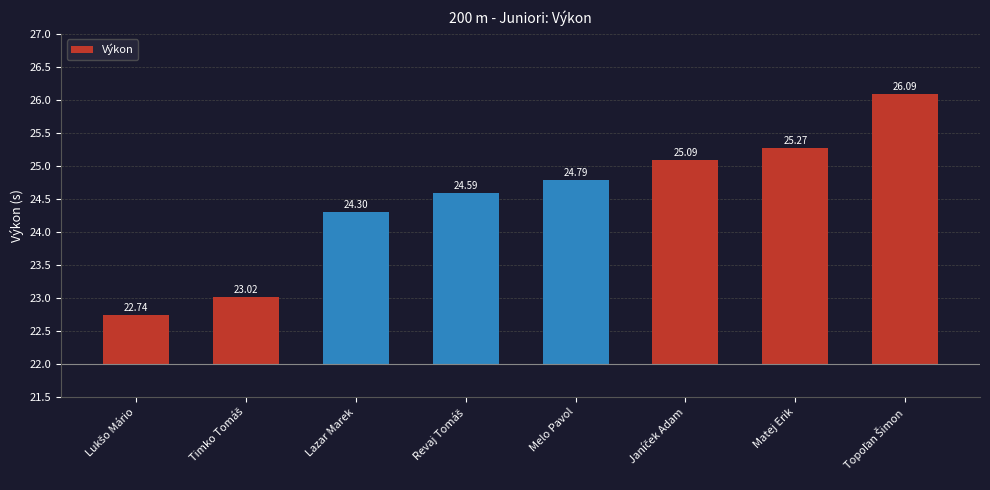

At which category does the chart reach its peak across all series?

Topoľan Šimon